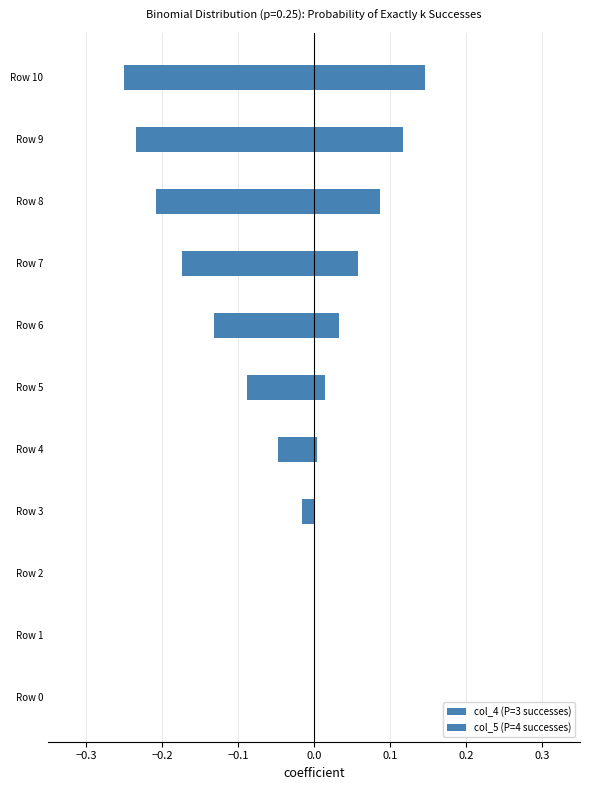

What is the sum of the col_4 (P=3 successes) values at Row 6 and Row 8?

-0.3